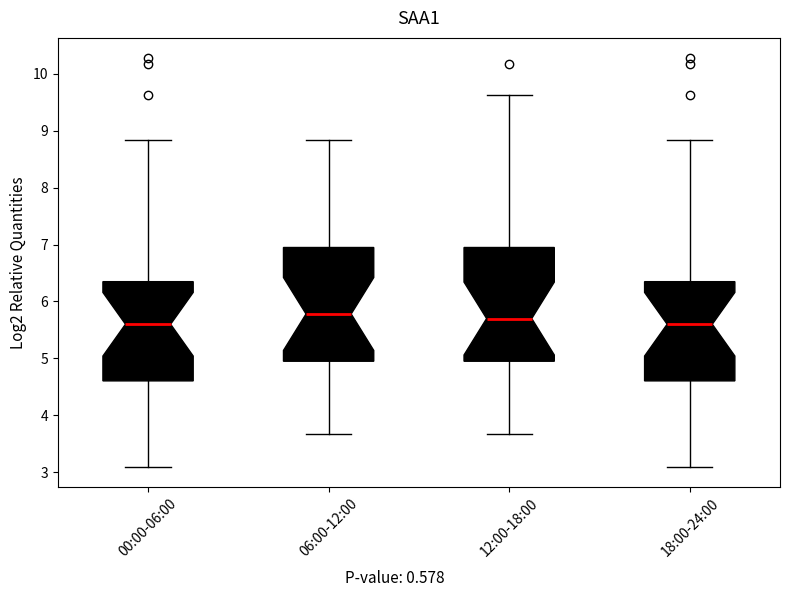

Reading left to right, read every box against the y-axis: the position of its median line, the range the box covers, and the ends of its whiskers. The values are not printed on the chart, so give them approximately, as read against the axis.

00:00-06:00: median 5.6, box 4.6 to 6.3, whiskers 3.1 to 8.8
06:00-12:00: median 5.8, box 5.0 to 6.9, whiskers 3.7 to 8.8
12:00-18:00: median 5.7, box 5.0 to 6.9, whiskers 3.7 to 9.6
18:00-24:00: median 5.6, box 4.6 to 6.3, whiskers 3.1 to 8.8